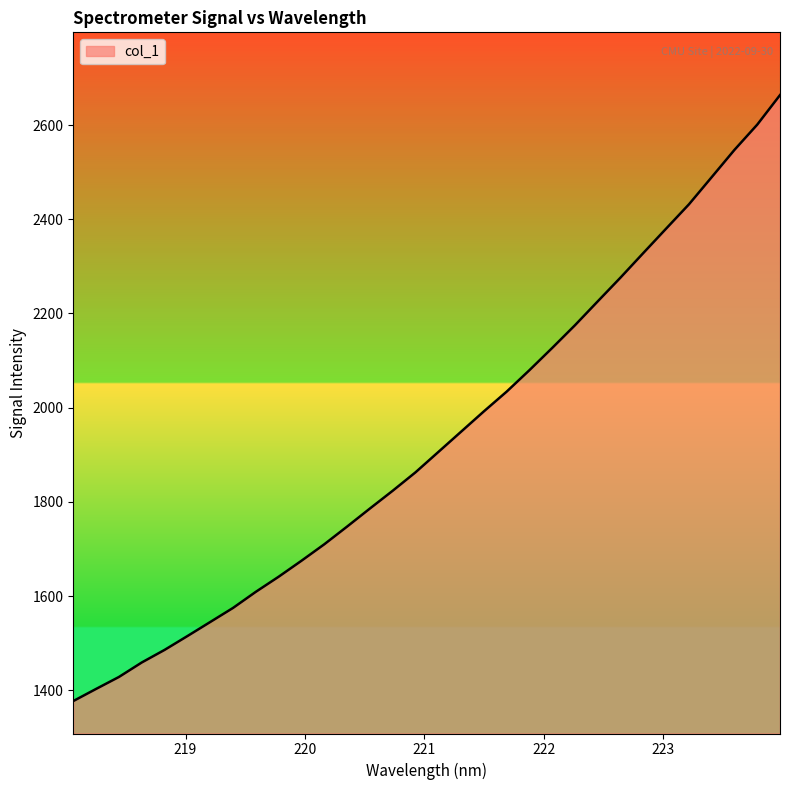

Count the number of data series in this chart.

1